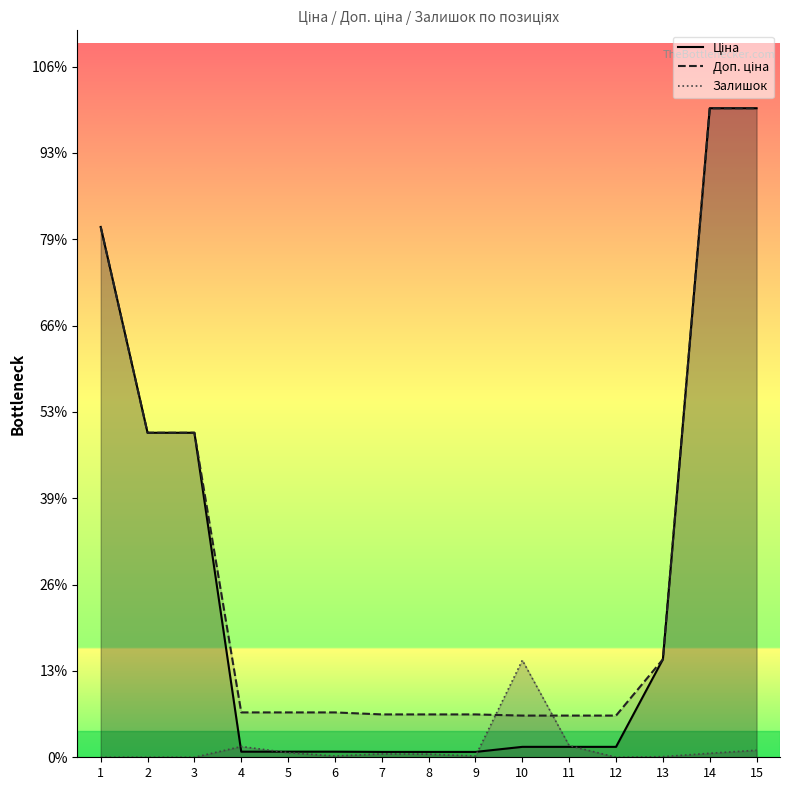

Which has a higher value, 12 or 5?

12